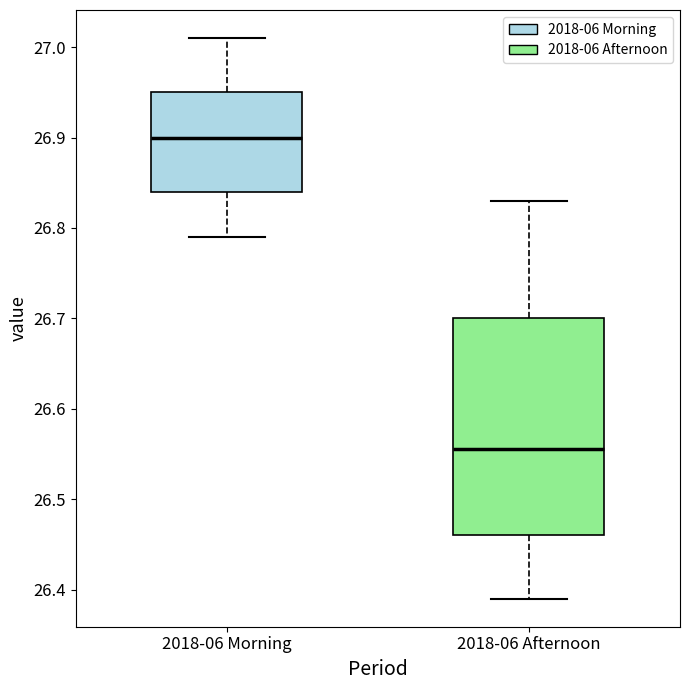

Which box is the tallest, from its lower edge to its upper edge?

2018-06 Afternoon